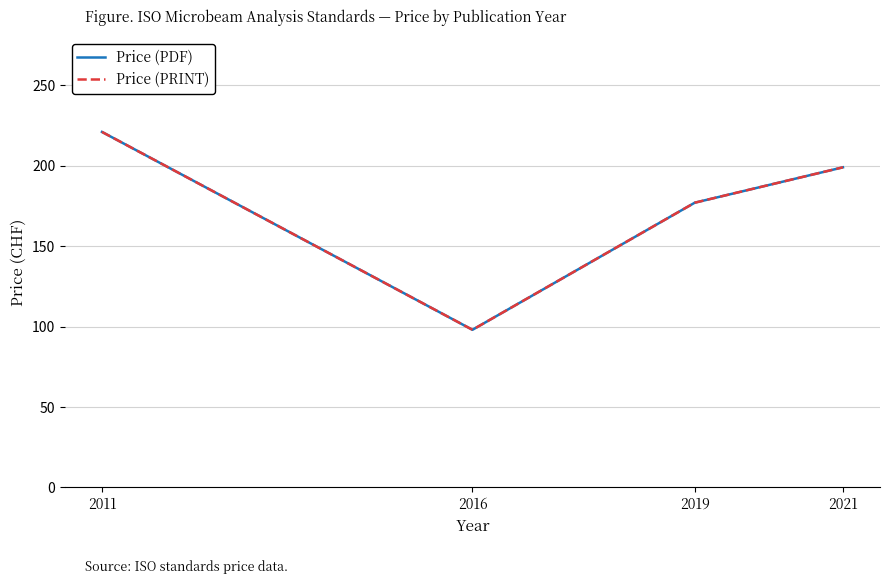

True or false: Price (PDF) has a value of 177 at 2019.

True